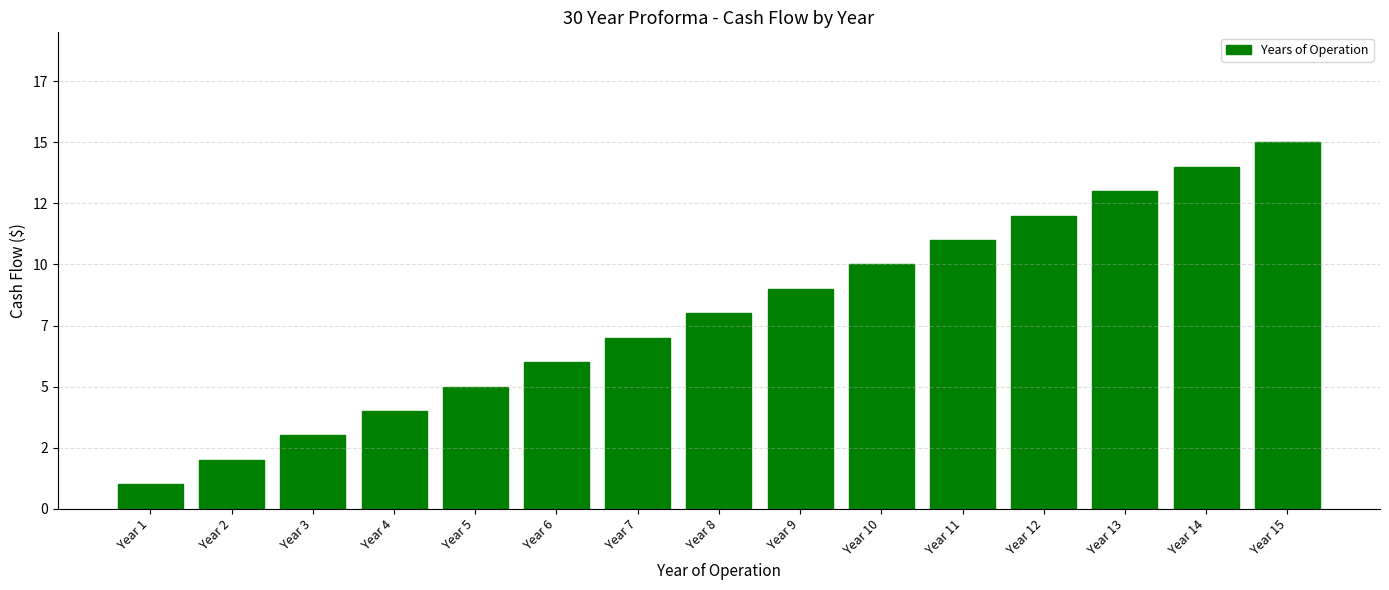

What is the smallest value displayed?

1